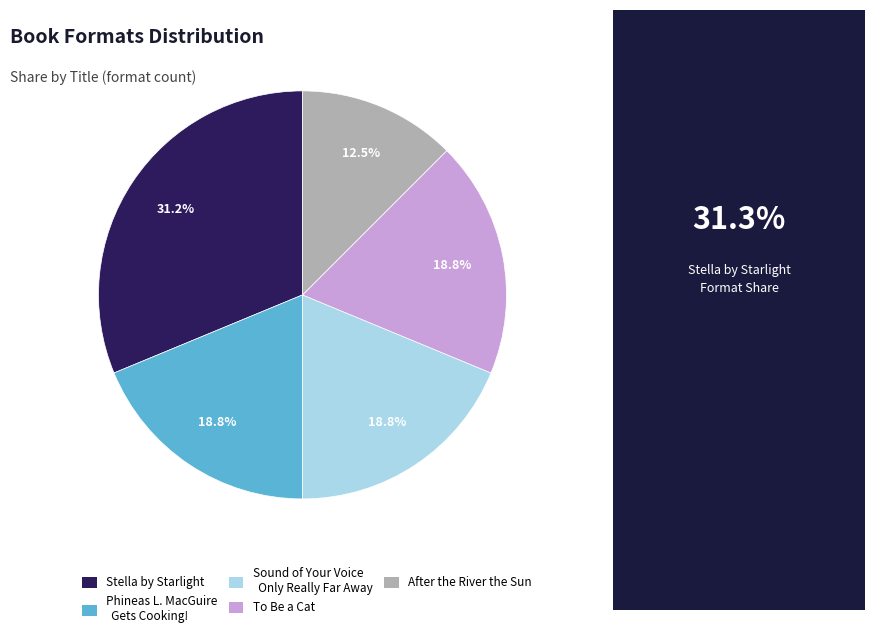

Between To Be a Cat and Stella by Starlight, which is larger?

Stella by Starlight